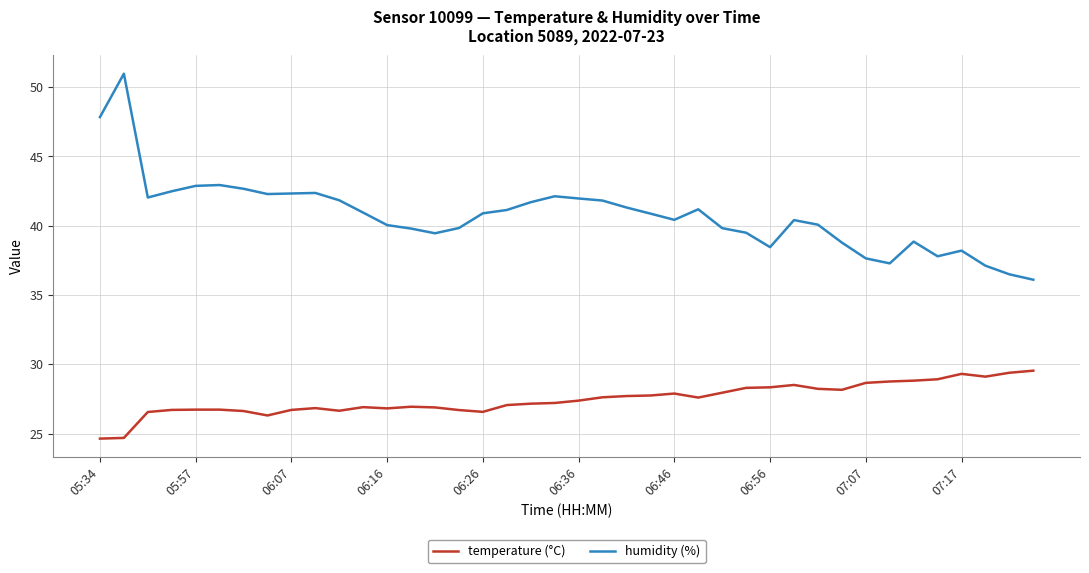

Which series has the largest total across all categories?

humidity (%)